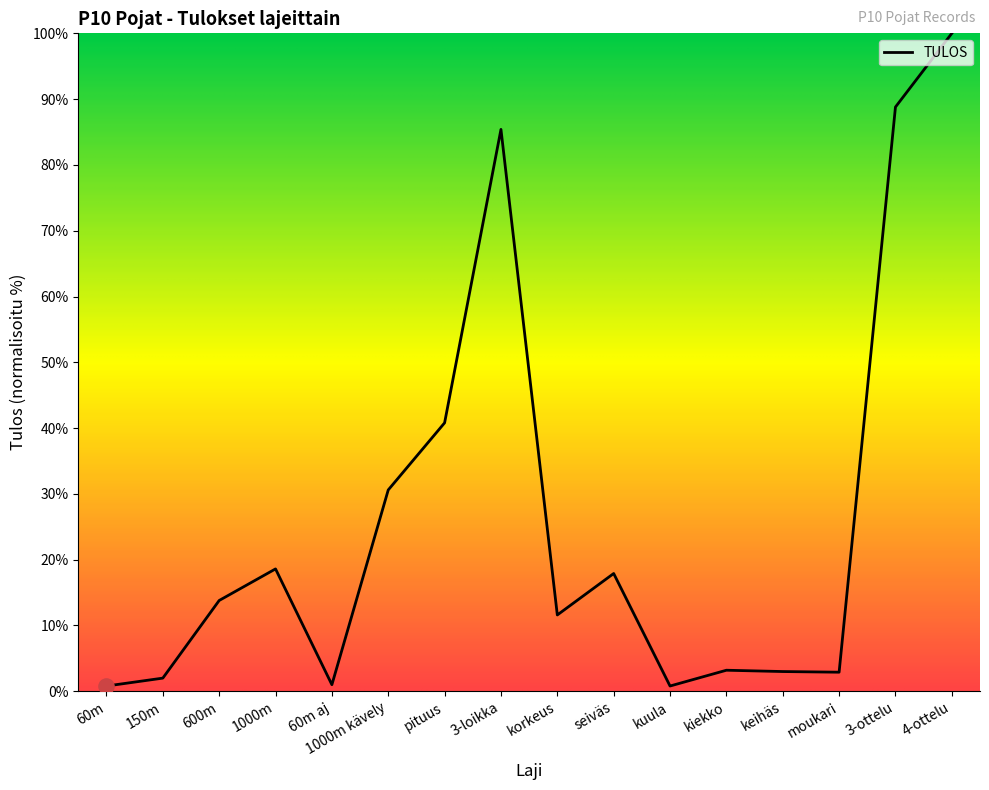

What is the change in value from 1000m kävely to kuula?

-29.8